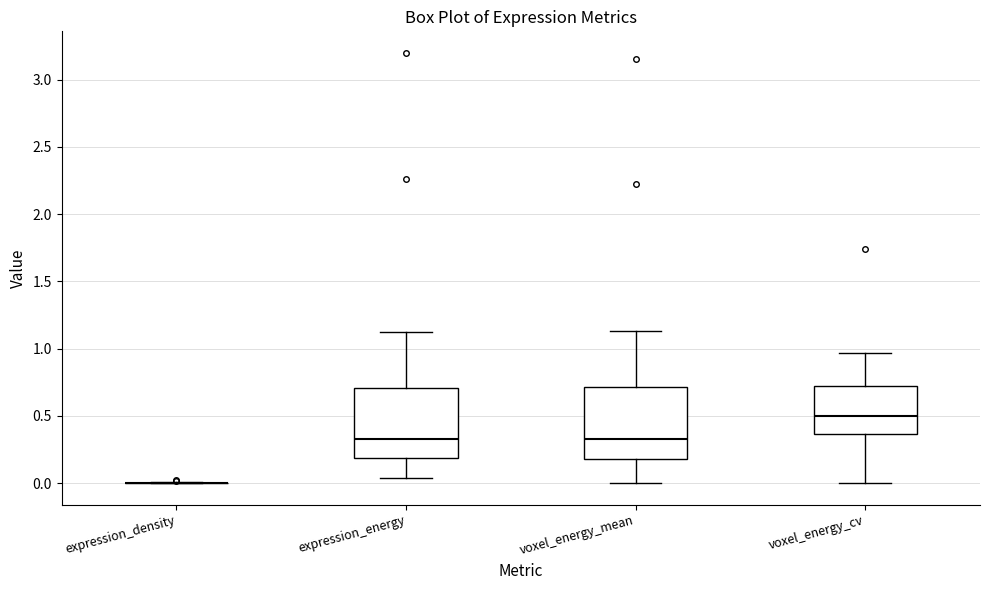

Reading left to right, read every box against the y-axis: the position of its median line, the range the box covers, and the ends of its whiskers. The values are not printed on the chart, so give them approximately, as read against the axis.

expression_density: box collapsed to a line at 0.00, whiskers 0.00 to 0.00
expression_energy: median 0.35, box 0.20 to 0.70, whiskers 0.05 to 1.15
voxel_energy_mean: median 0.35, box 0.20 to 0.70, whiskers 0.00 to 1.15
voxel_energy_cv: median 0.50, box 0.35 to 0.70, whiskers 0.00 to 0.95